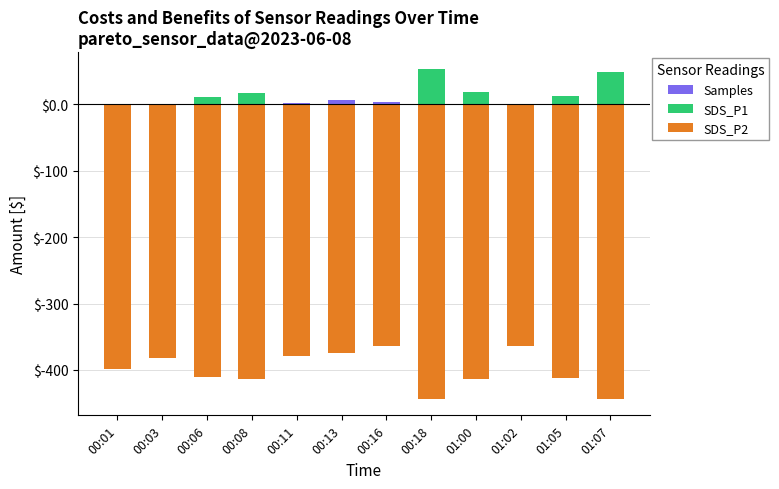

Which series has the largest total across all categories?

SDS_P1